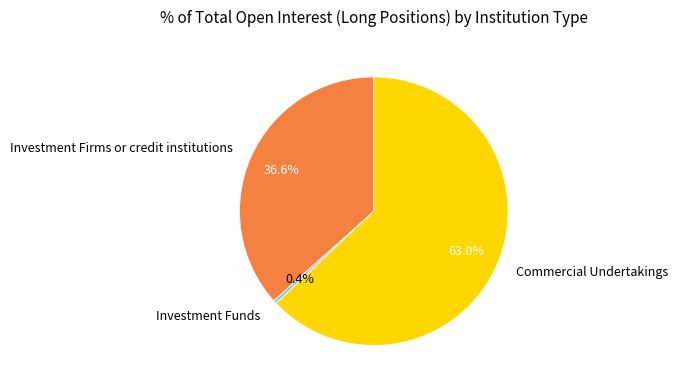

True or false: Investment Firms or credit institutions accounts for 37% of the total.

True